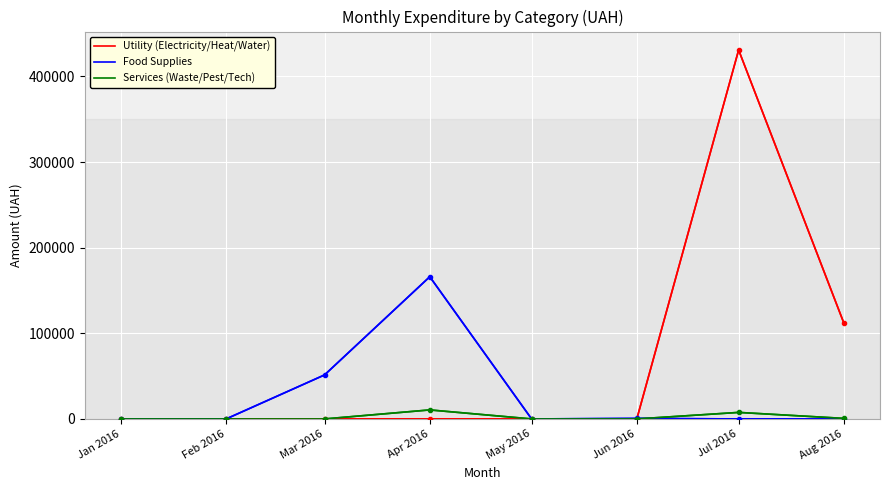

Does the chart display data point markers on the line(s)?

No